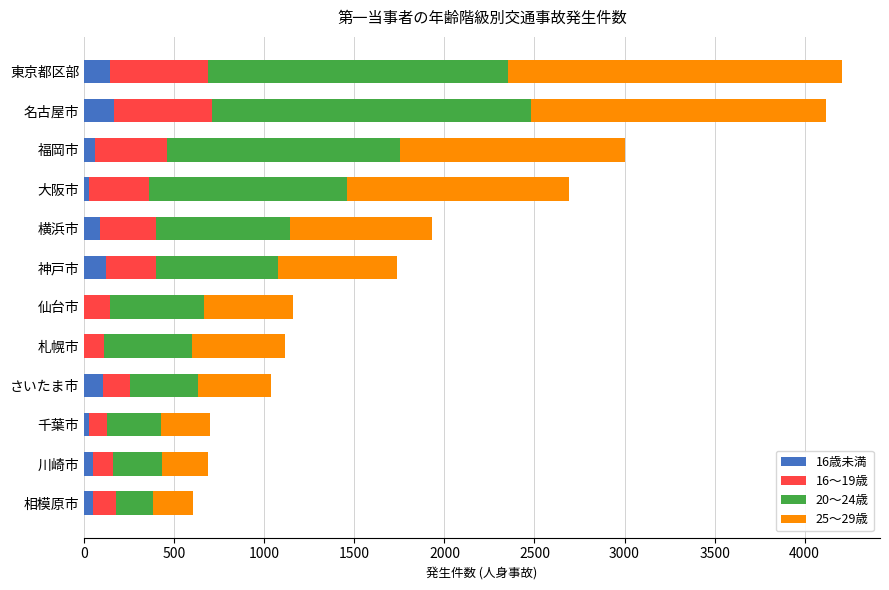

What are all the series names shown in the legend?

16歳未満, 16～19歳, 20～24歳, 25～29歳